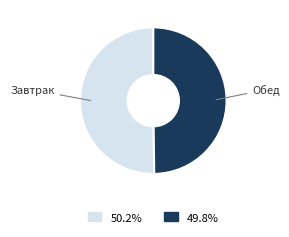

What is the ratio of the value at Обед to the value at Завтрак?

1.0